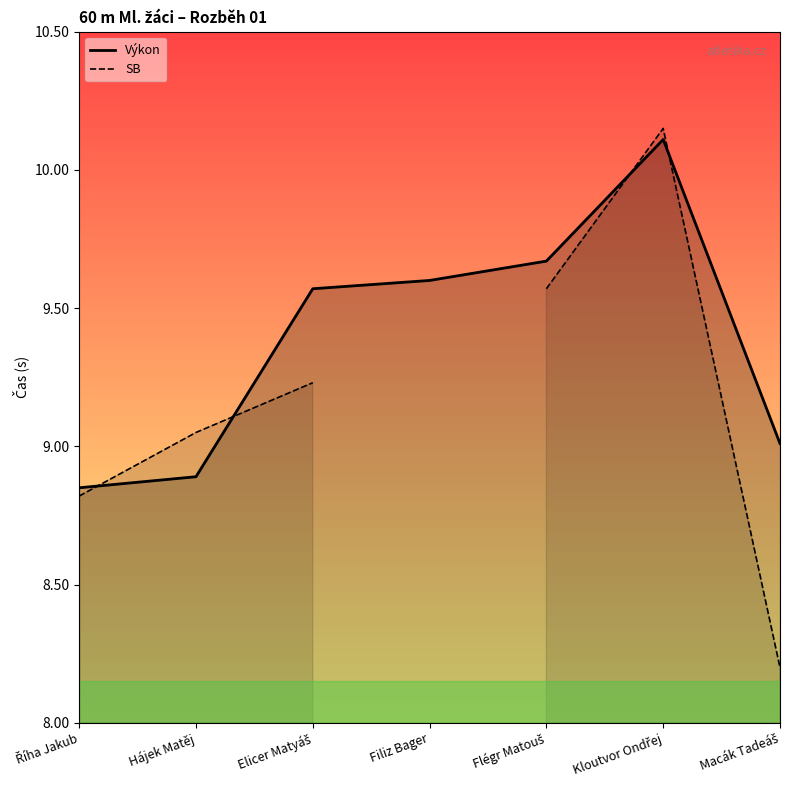

What is the label of the 7th point from the right?

Říha Jakub